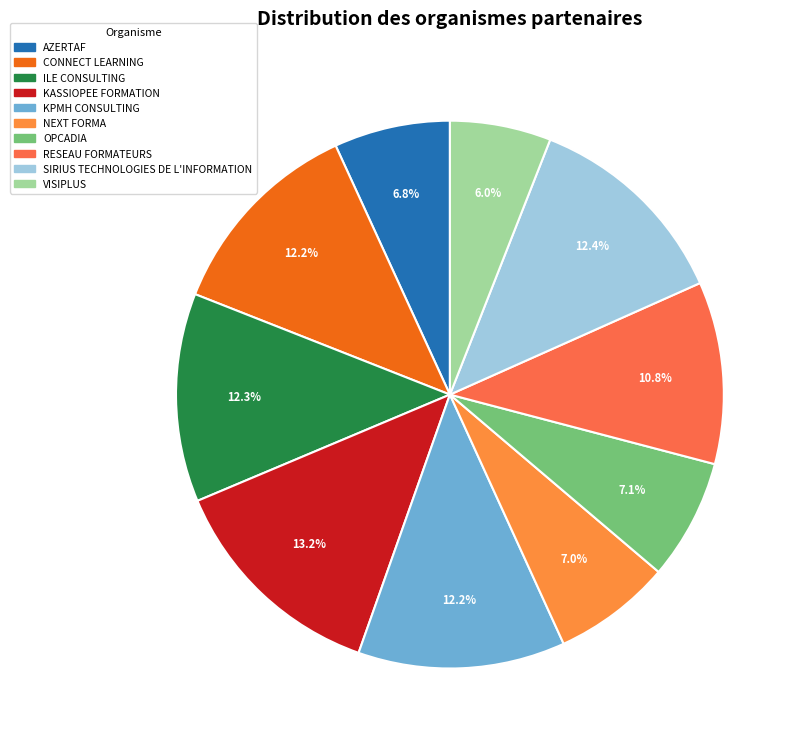

To the nearest percent, what is the combined percentage of VISIPLUS and CONNECT LEARNING?

18%